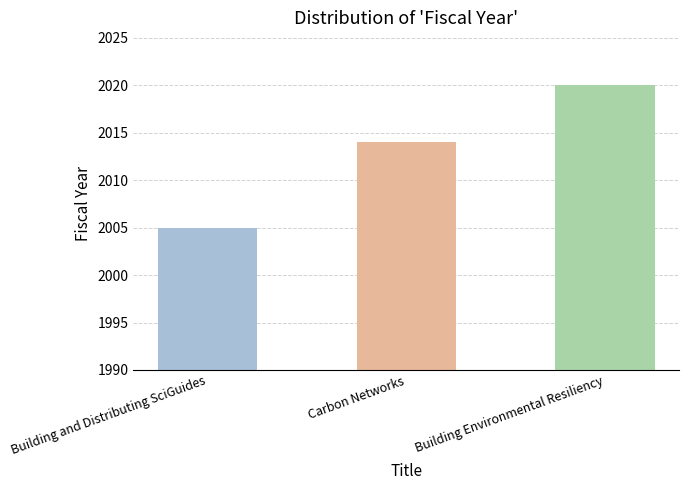

What is the maximum value shown in the chart?

2020